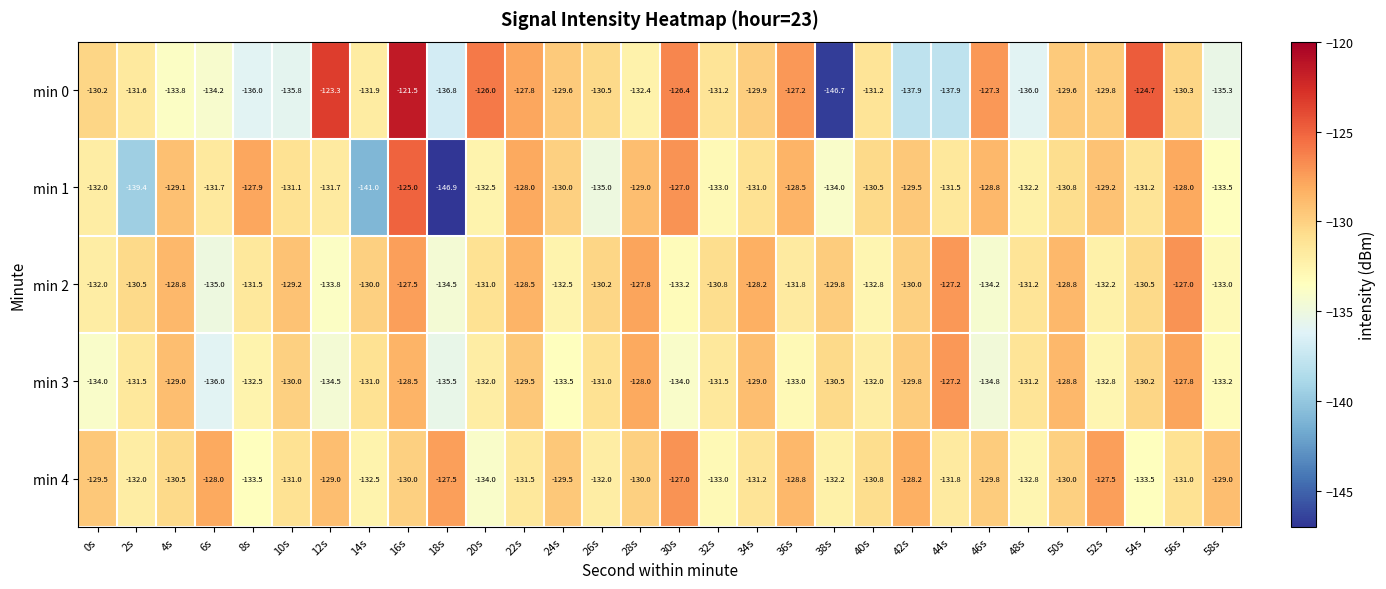

What is the difference between the maximum and minimum values in the min 0 series?

25.2